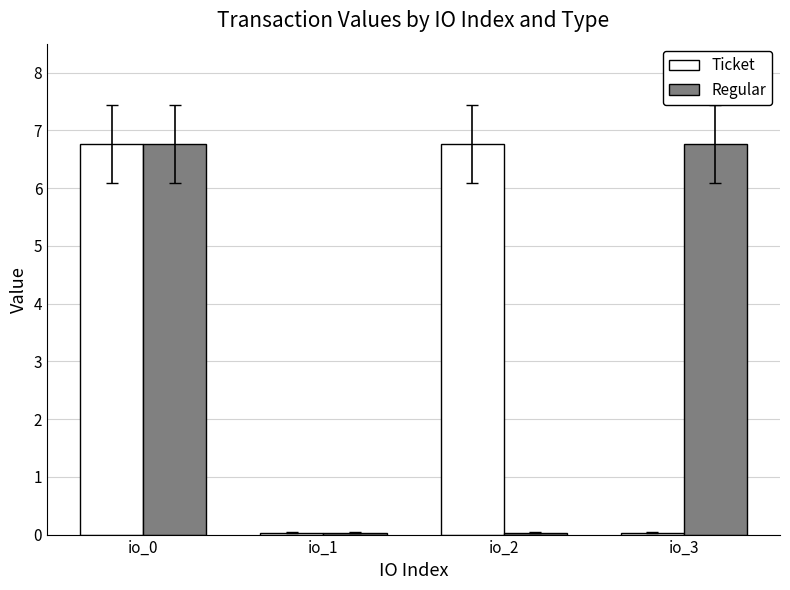

What is the maximum value shown in the chart?

6.8